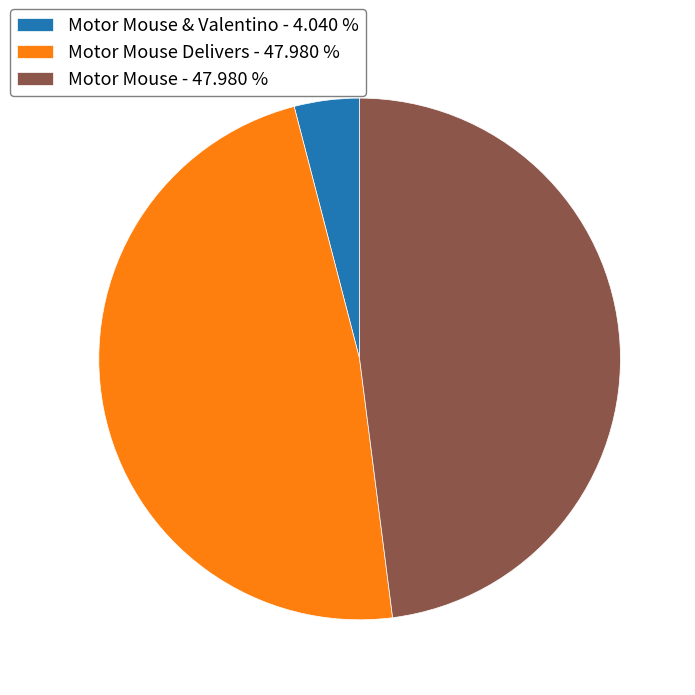

Is there a majority slice in this chart?

No